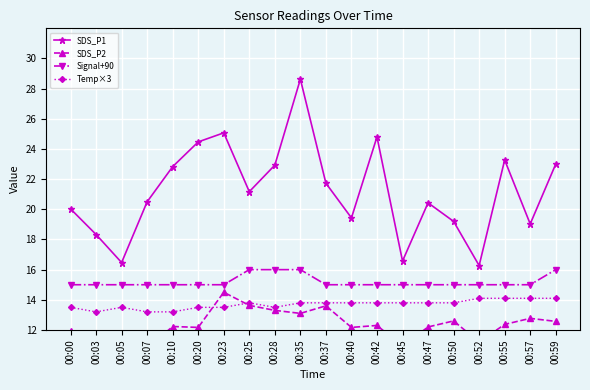

Rank the categories by Temp×3 value from highest to lowest.

00:52, 00:55, 00:57, 00:59, 00:25, 00:35, 00:37, 00:40, 00:42, 00:45, 00:47, 00:50, 00:00, 00:05, 00:20, 00:23, 00:28, 00:03, 00:07, 00:10